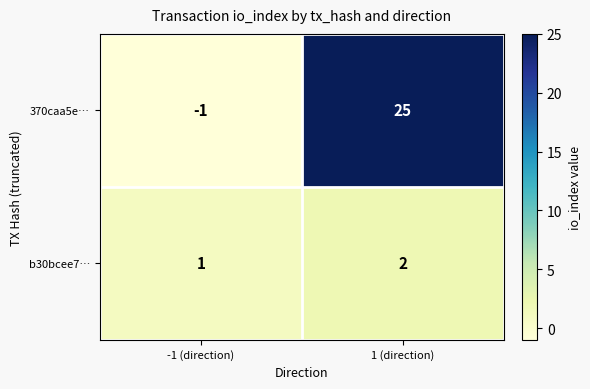

Where is 370caa5e… nearest to the value 12?

-1 (direction)